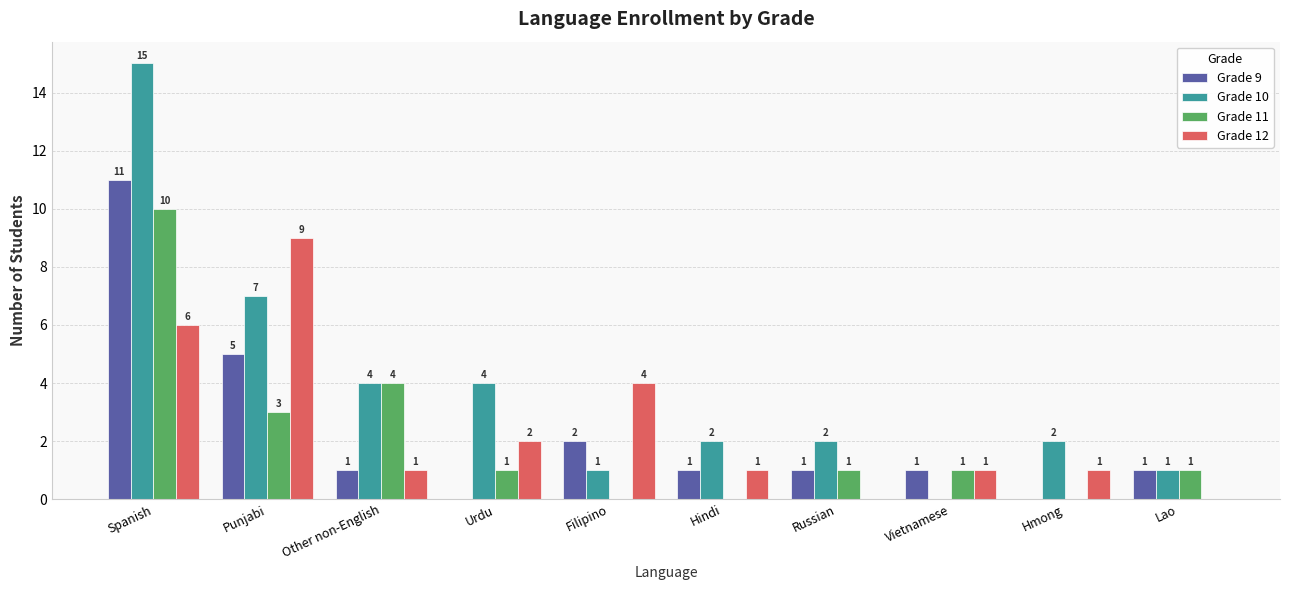

What is the sum of all Grade 10 values?

38